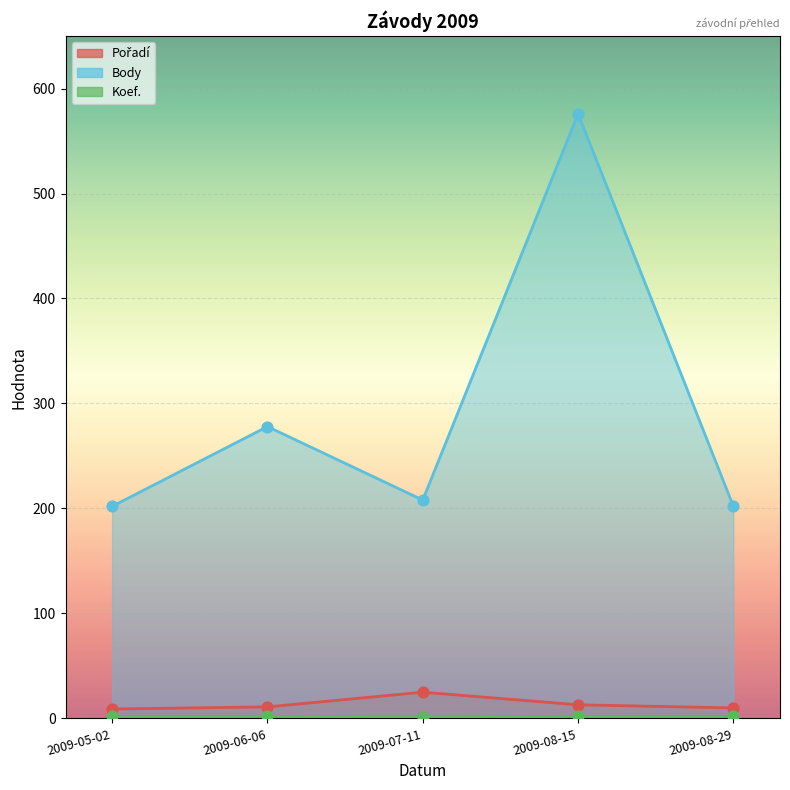

Is the value of Koef. at 2009-05-02 greater than the value of Body at 2009-07-11?

No